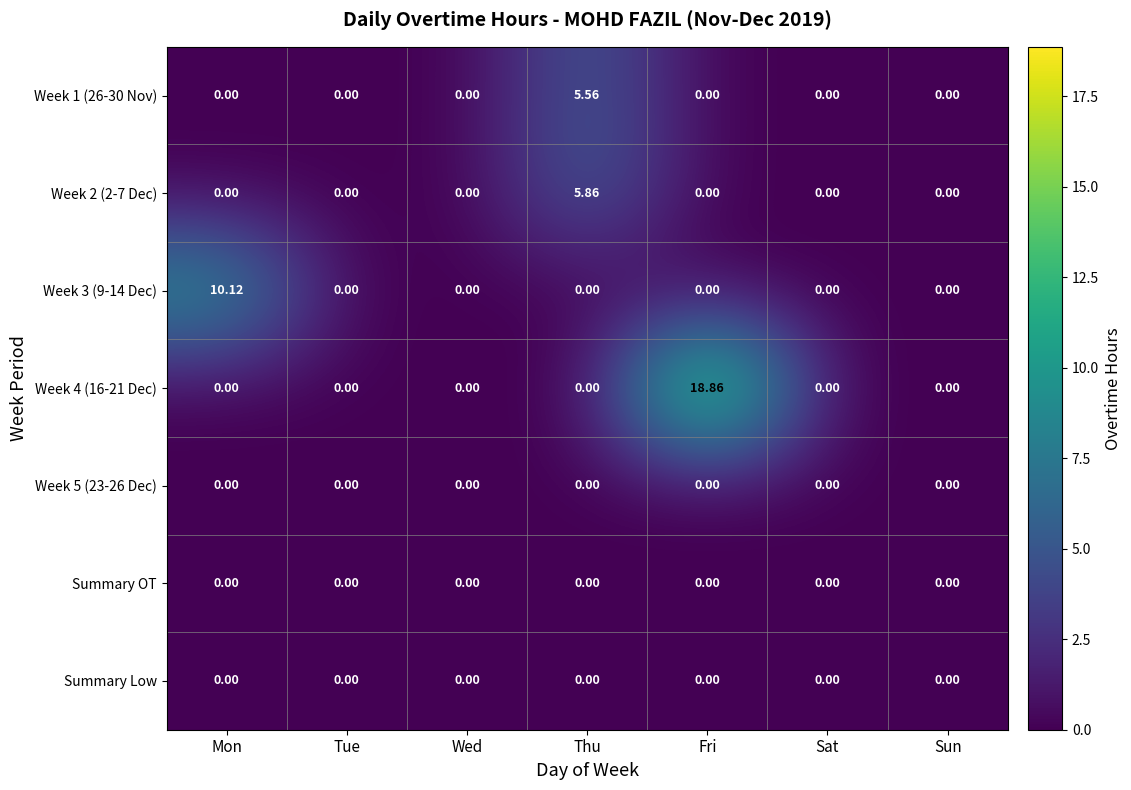

At which category is the sum across all series the highest?

Fri